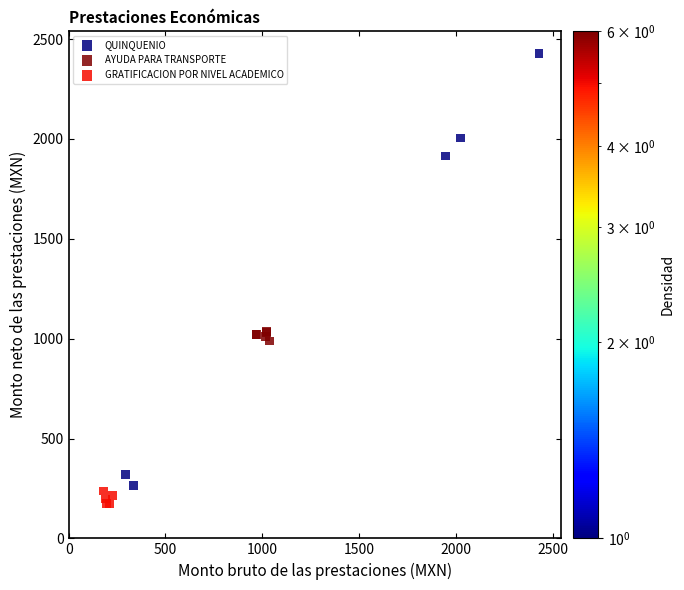

Which series reaches the maximum Y coordinate?

QUINQUENIO